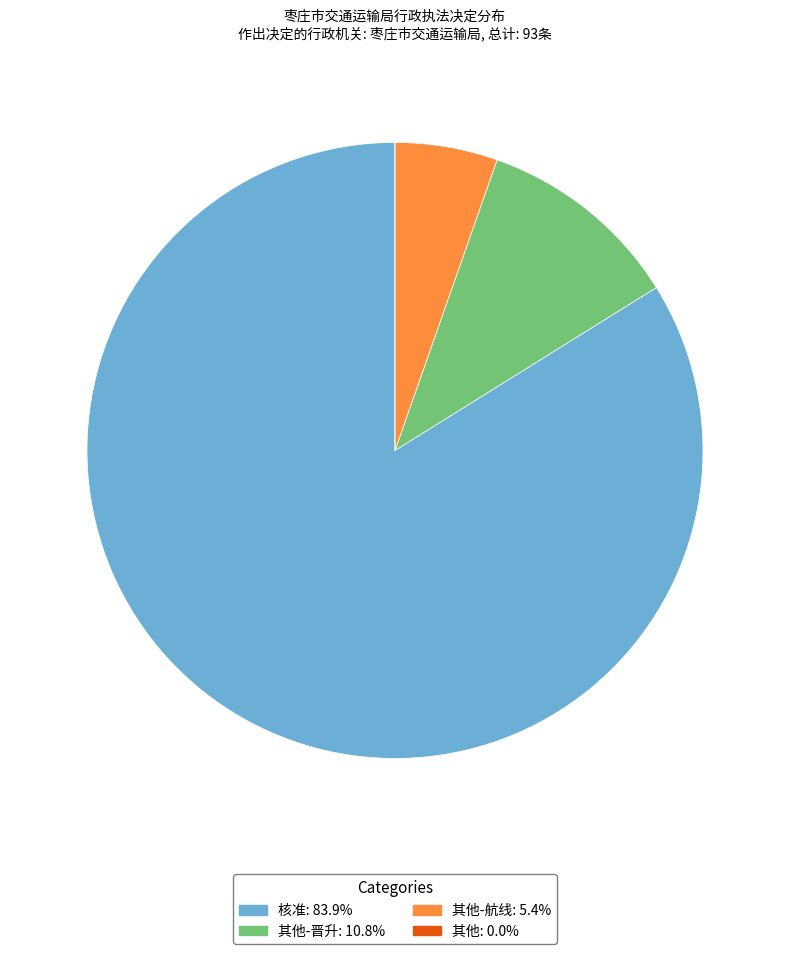

Is there a majority slice in this chart?

Yes